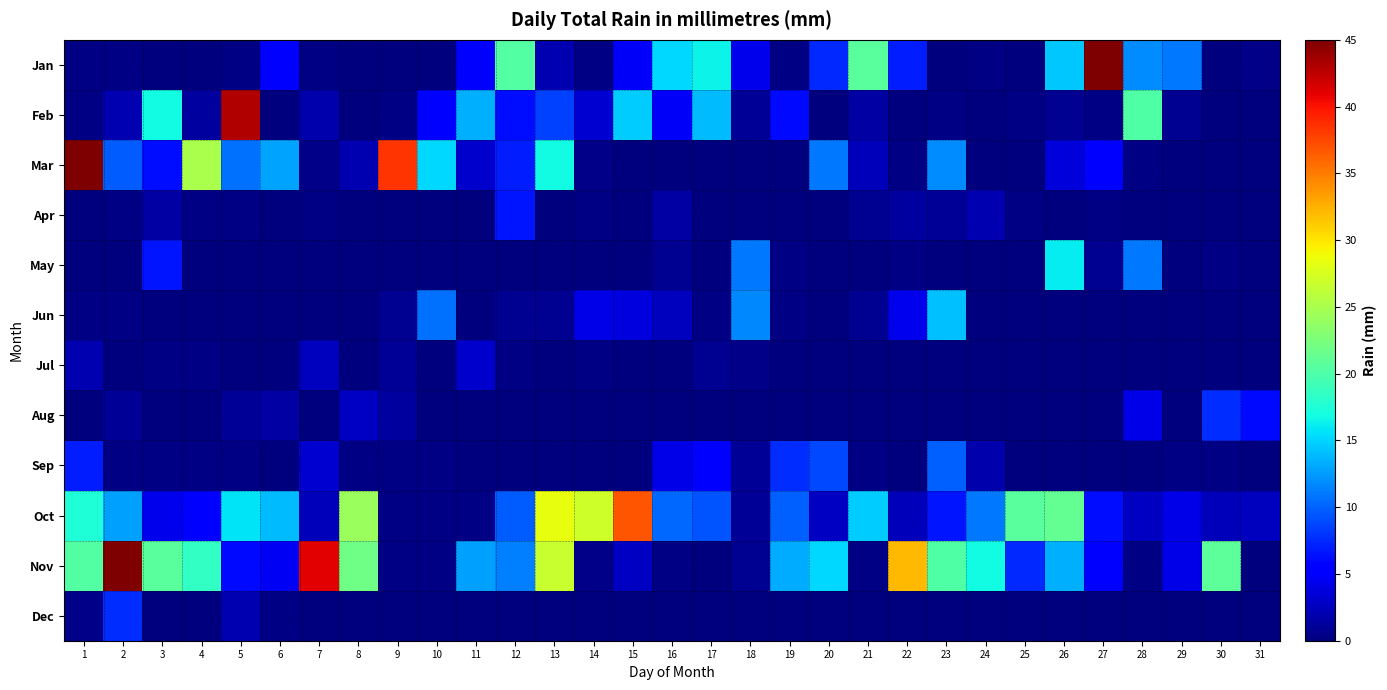

Which label corresponds to the smallest value in the chart?

3